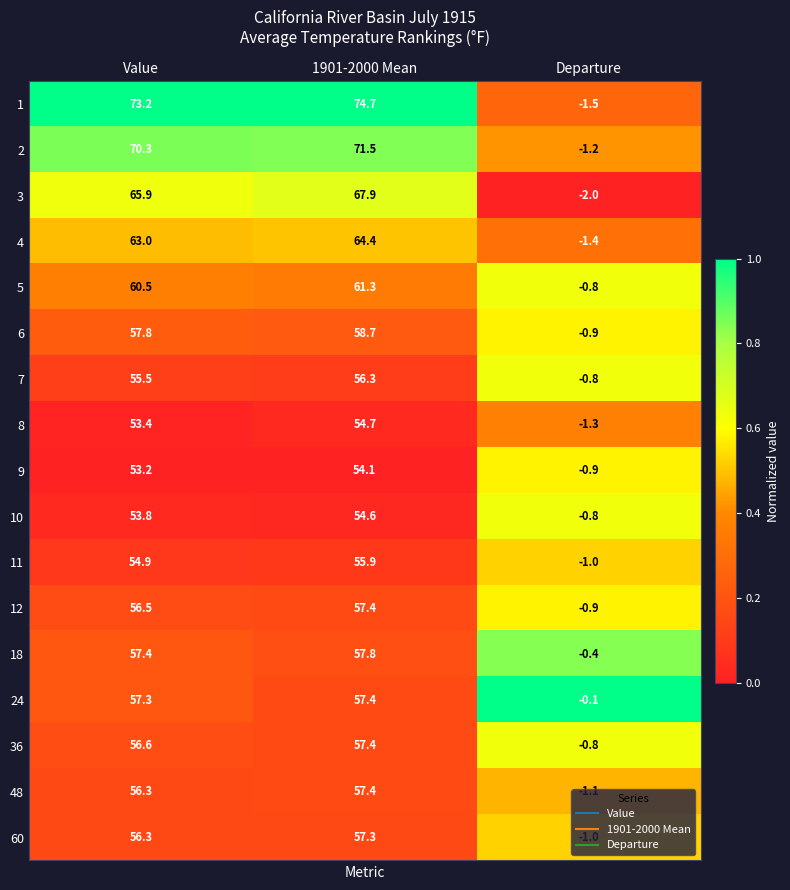

What is the difference between the highest and lowest values at 1901-2000 Mean?

20.6